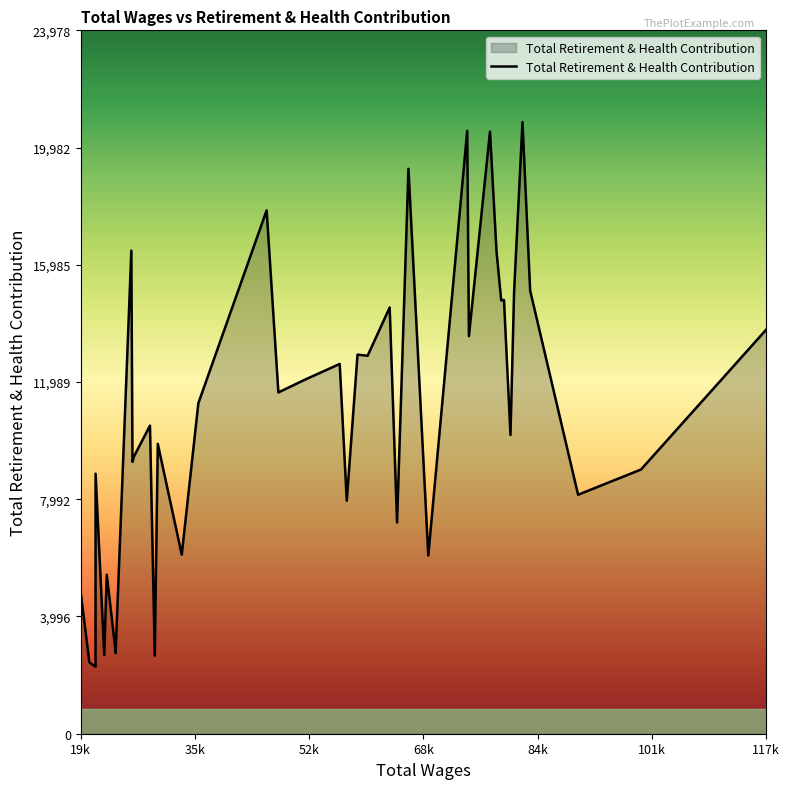

What is the minimum value shown in the chart?

2286